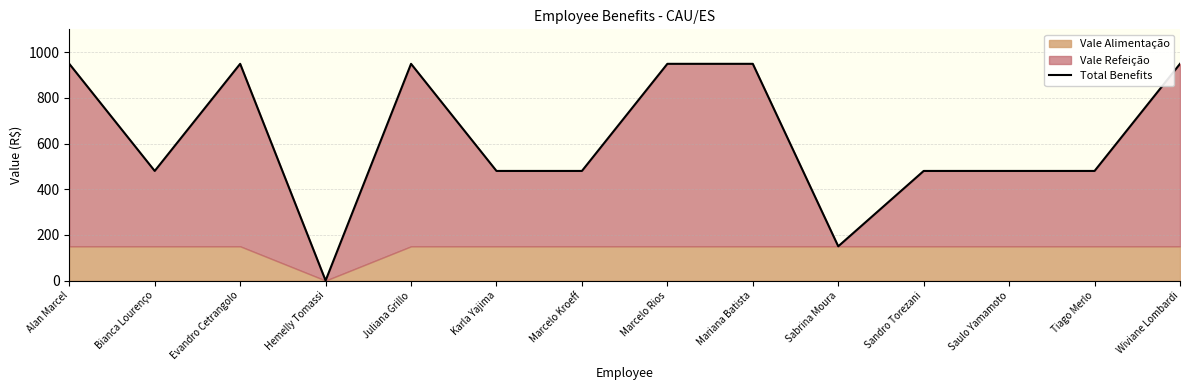

What is the value of the 1st point from the left?

949